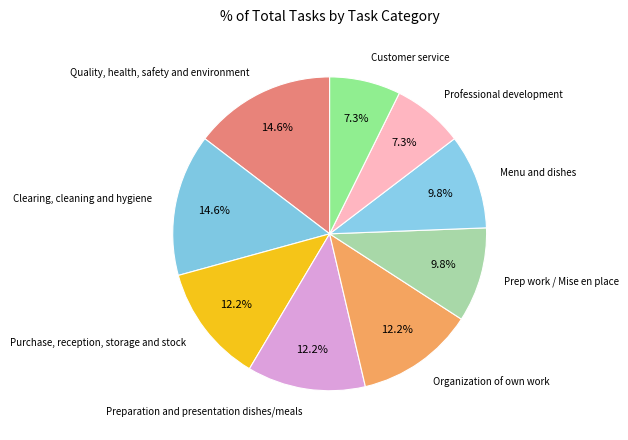

What is the ratio of the value at Customer service to the value at Clearing, cleaning and hygiene?

0.5